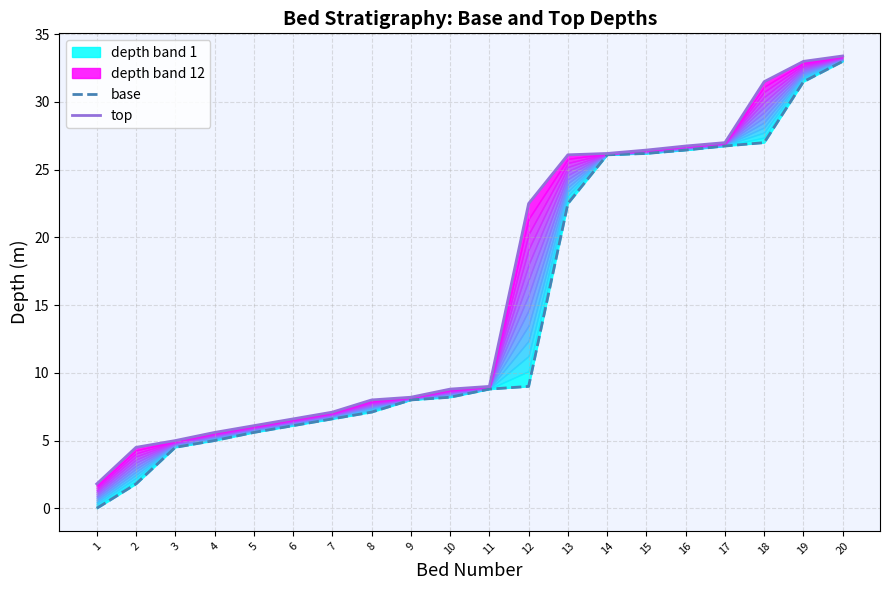

What is the highest value of the base series?

33.0